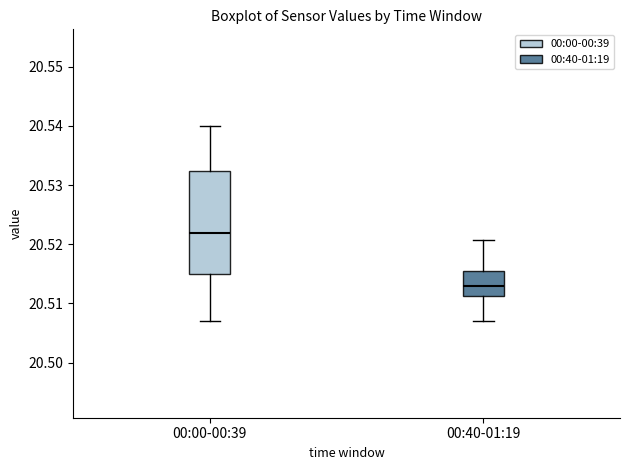

Which box's median line is the lowest?

00:40-01:19